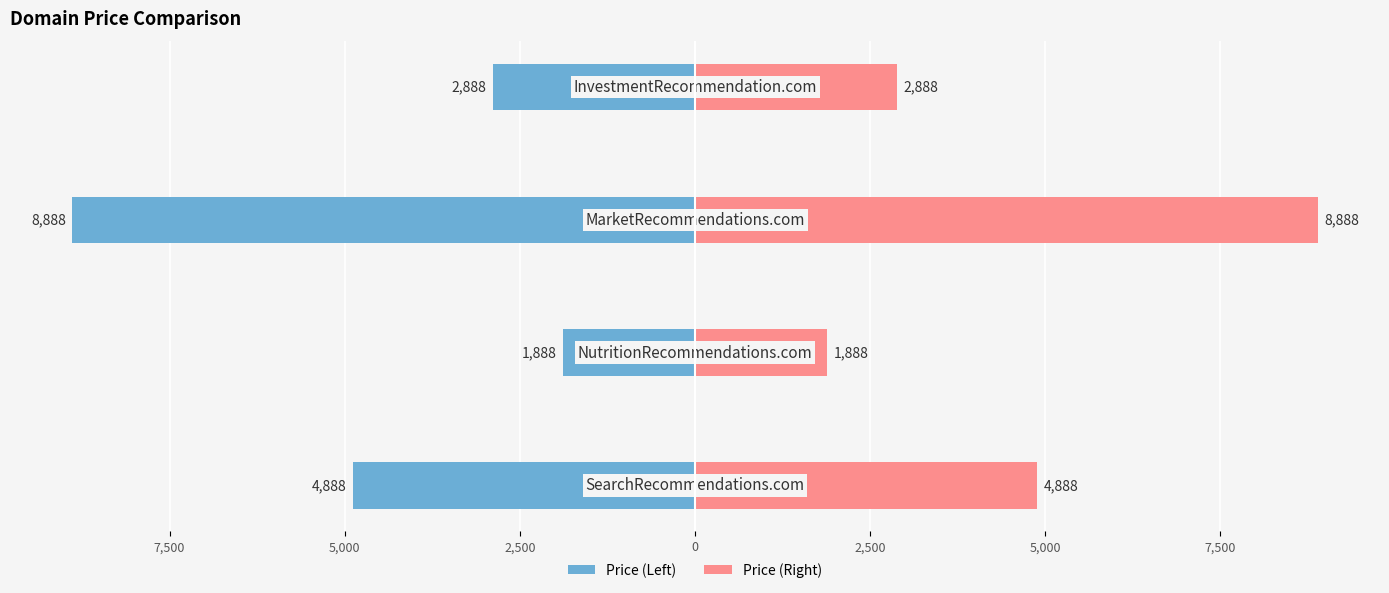

At how many categories does at least one series exceed -2778?

4